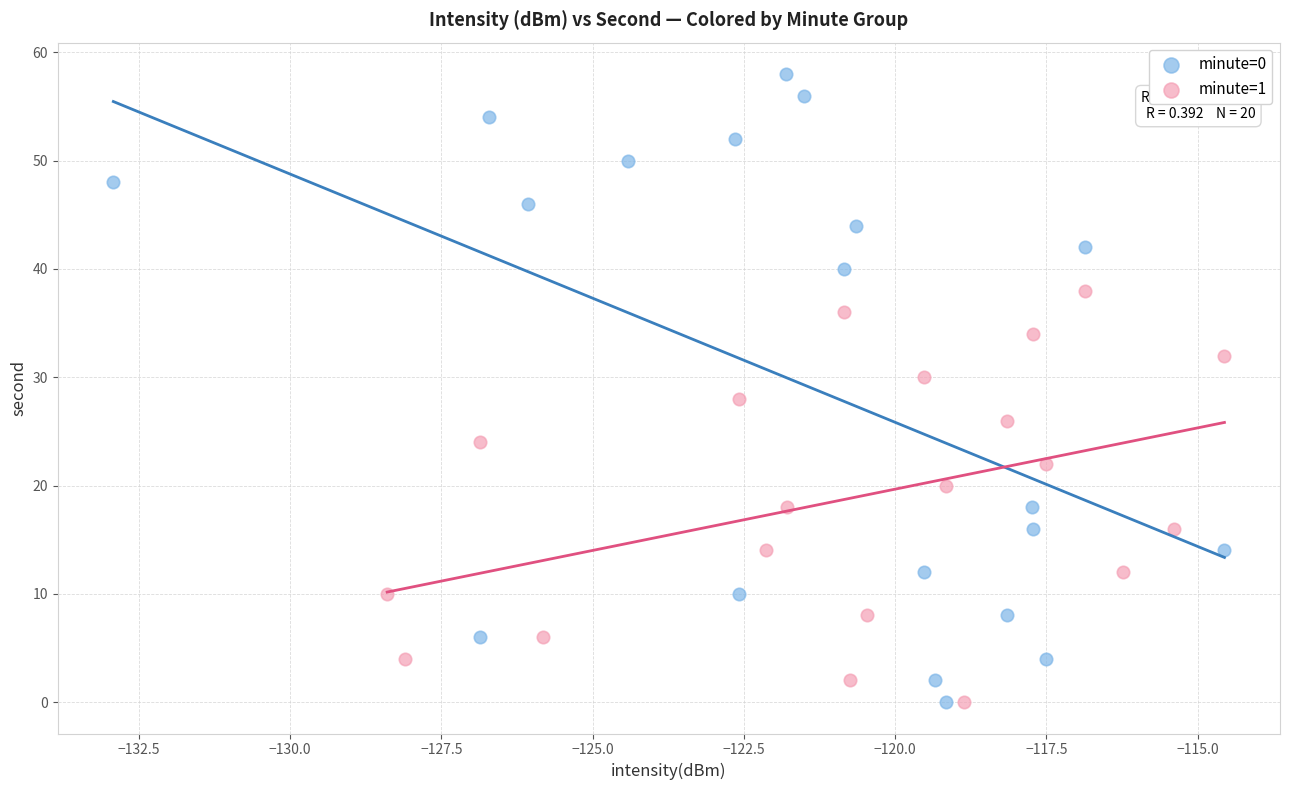

Which series has the widest spread of Y values?

minute=0